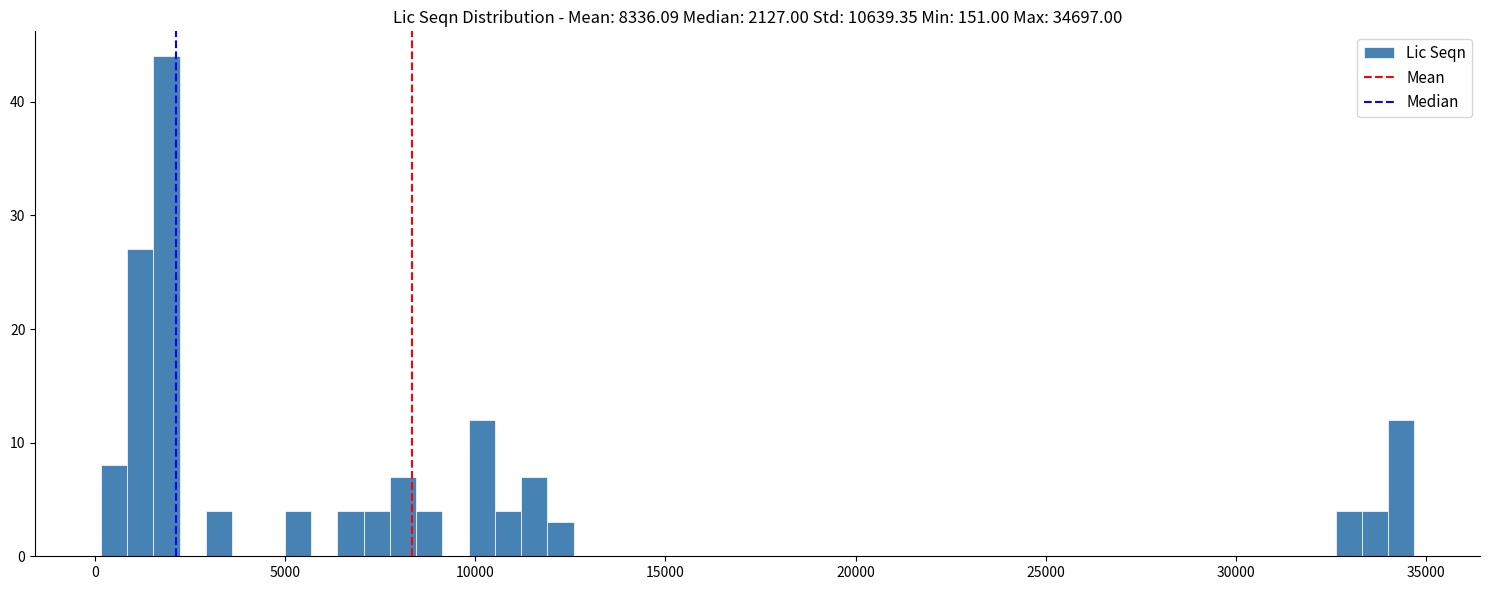

Around what value on the x-axis is the tallest bar? Give the approximate position of its centre, as read against the axis.

2000